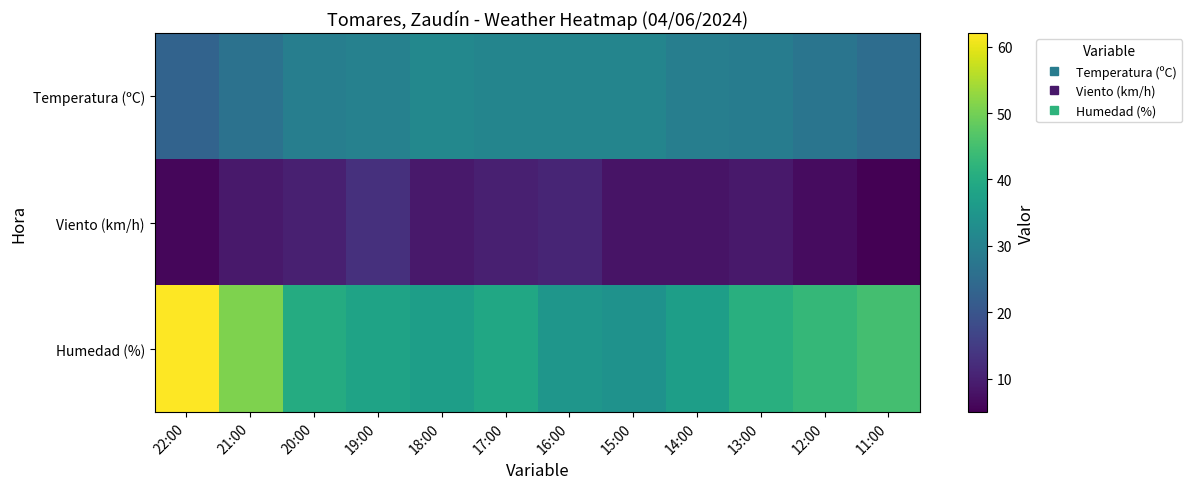

What is the difference between the highest and lowest values at 16:00?

24.0